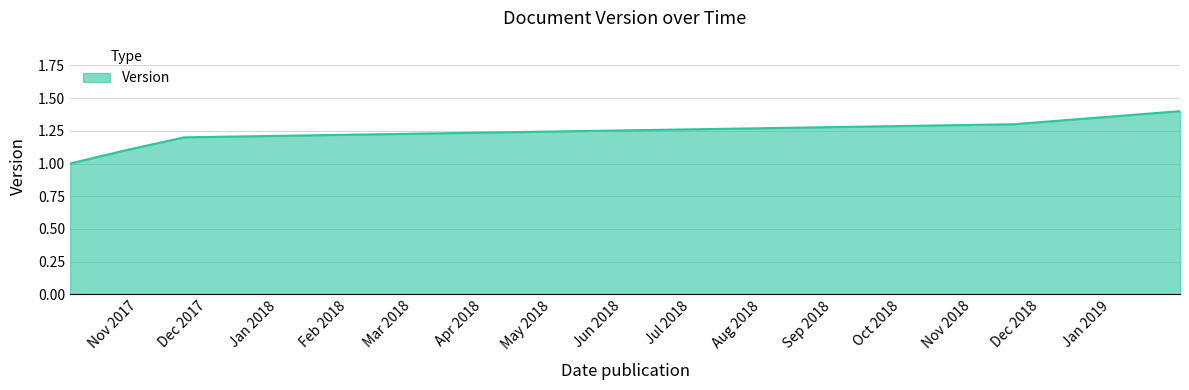

What is the smallest value displayed?

1.0